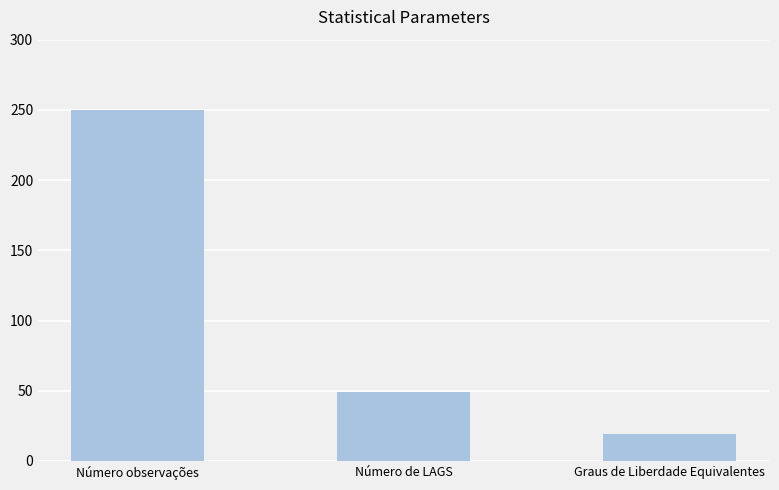

Reading left to right, transcribe all the data shown in this chart.

Número observações=250.0	Número de LAGS=49.0	Graus de Liberdade Equivalentes=18.9